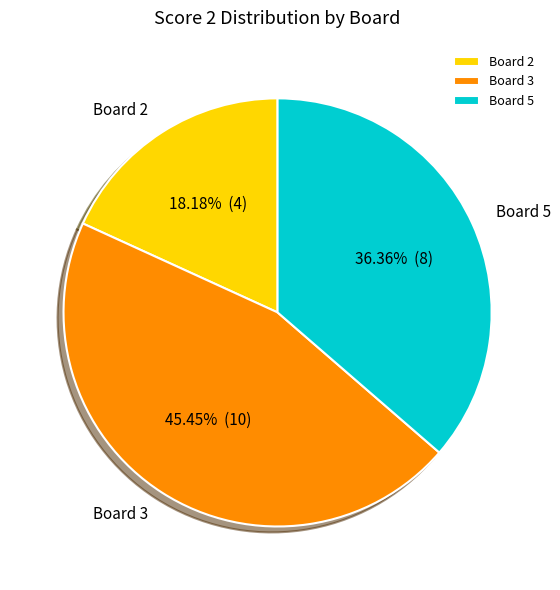

What portion of the pie excludes Board 5?

63.6%